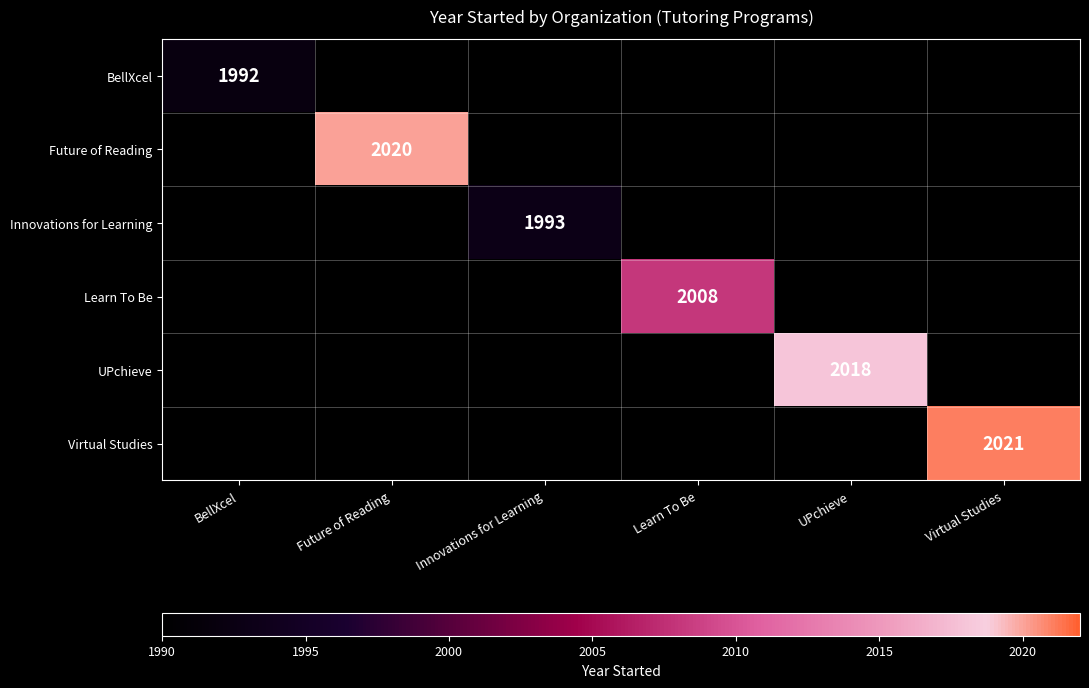

What is the total value across all series at BellXcel?

1992